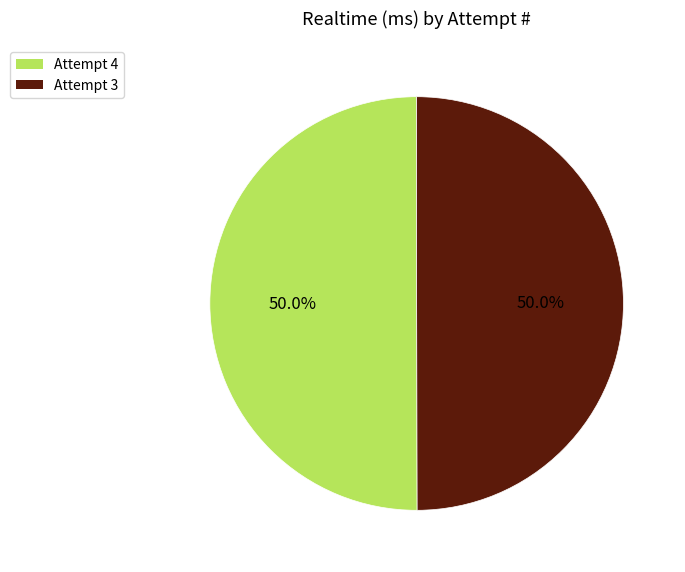

Approximately how many times larger is the value at Attempt 3 compared to Attempt 4?

1.0